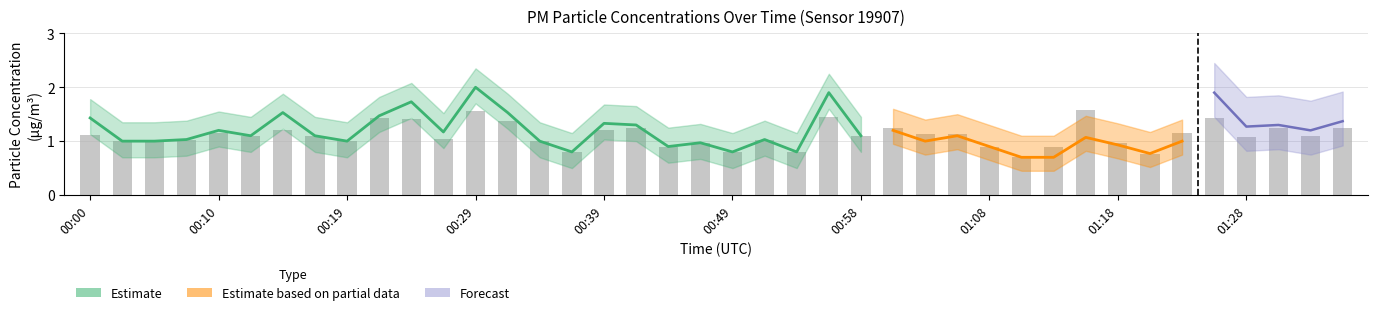

How many data points does each series have?

40